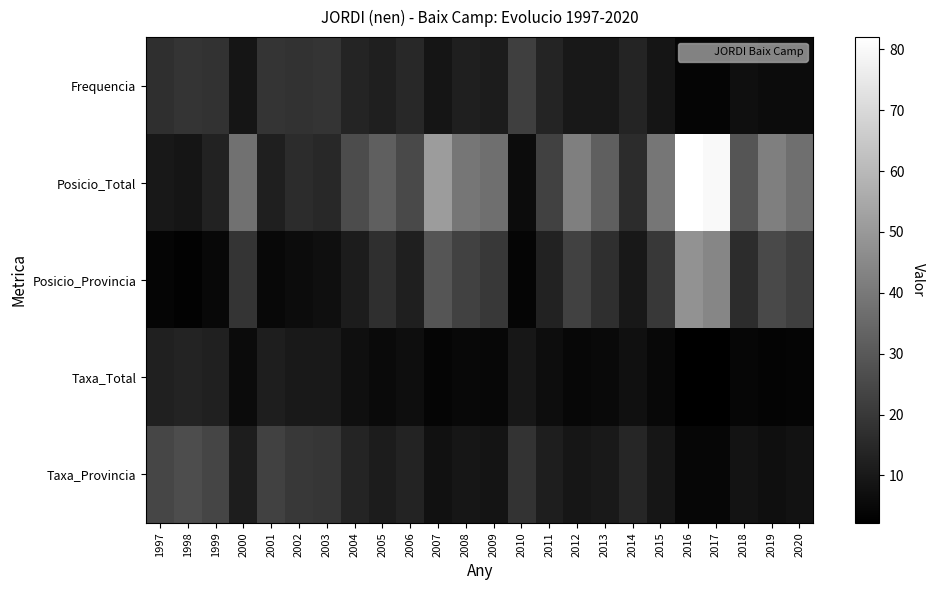

Reading left to right, extract all data points from this chart.

Frequencia: 1997=17.0	1998=19.0	1999=18.0	2000=9.0	2001=19.0	2002=18.0	2003=19.0	2004=14.0	2005=12.0	2006=15.0	2007=9.0	2008=12.0	2009=11.0	2010=22.0	2011=14.0	2012=10.0	2013=10.0	2014=14.0	2015=9.0	2016=4.0	2017=4.0	2018=7.0	2019=6.0	2020=6.0
Posicio_Total: 1997=10.0	1998=9.0	1999=13.0	2000=38.0	2001=12.0	2002=16.0	2003=15.0	2004=26.0	2005=32.0	2006=25.0	2007=51.0	2008=39.0	2009=37.0	2010=6.0	2011=23.0	2012=42.0	2013=32.0	2014=16.0	2015=39.0	2016=82.0	2017=80.0	2018=29.0	2019=42.0	2020=37.0
Posicio_Provincia: 1997=4.0	1998=3.0	1999=5.0	2000=19.0	2001=5.0	2002=6.0	2003=7.0	2004=11.0	2005=17.0	2006=12.0	2007=29.0	2008=23.0	2009=20.0	2010=4.0	2011=13.0	2012=23.0	2013=17.0	2014=10.0	2015=20.0	2016=48.0	2017=44.0	2018=16.0	2019=25.0	2020=22.0
Taxa_Total: 1997=12.4	1998=13.4	1999=12.5	2000=5.7	2001=11.8	2002=10.1	2003=10.1	2004=7.1	2005=5.6	2006=6.8	2007=3.8	2008=4.8	2009=4.6	2010=9.5	2011=6.3	2012=4.7	2013=5.3	2014=7.4	2015=4.9	2016=2.2	2017=2.2	2018=4.2	2019=3.7	2020=3.9
Taxa_Provincia: 1997=24.3	1998=26.4	1999=23.9	2000=11.4	2001=23.0	2002=19.7	2003=19.3	2004=13.9	2005=11.0	2006=13.3	2007=7.8	2008=9.3	2009=8.7	2010=18.1	2011=11.9	2012=9.1	2013=10.3	2014=14.1	2015=9.2	2016=4.3	2017=4.2	2018=8.2	2019=7.0	2020=7.9